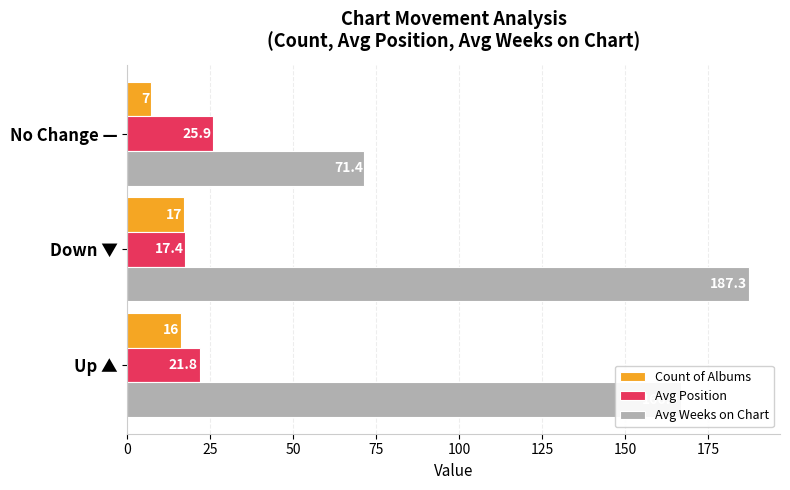

What is the sum of all Avg Weeks on Chart values?

425.6